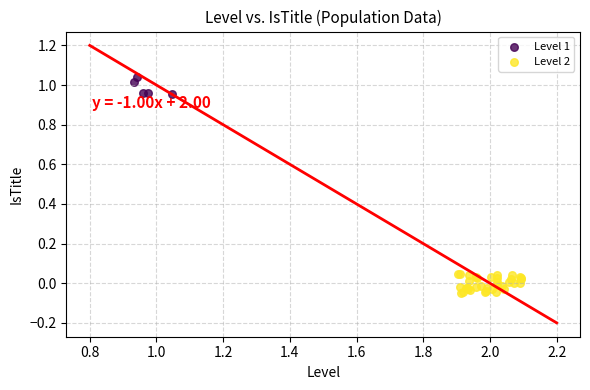

What are all the series names shown in the legend?

Level 1, Level 2